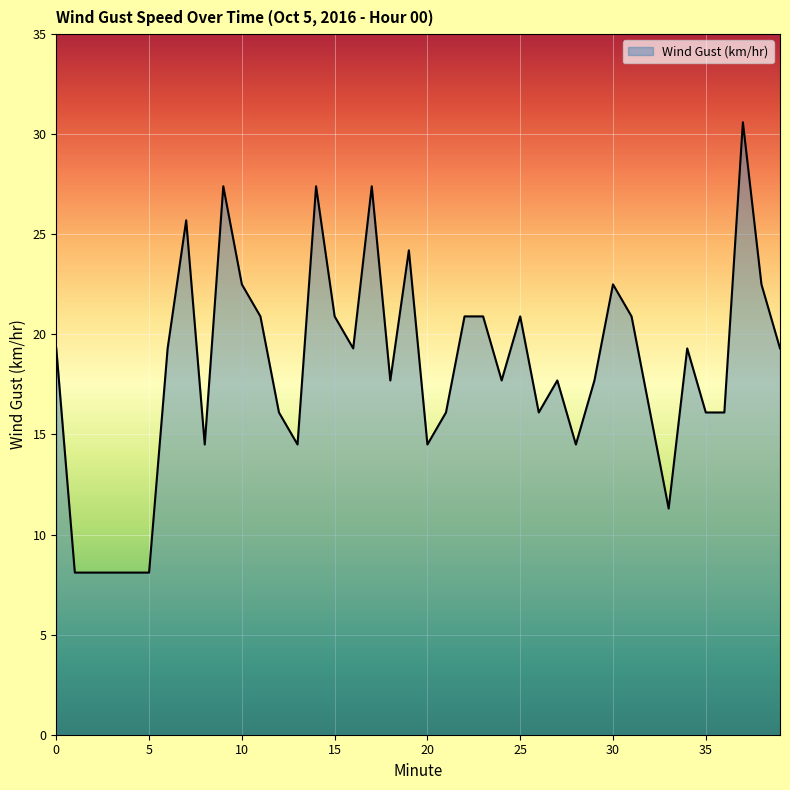

What is the difference between the maximum and minimum values?

22.5